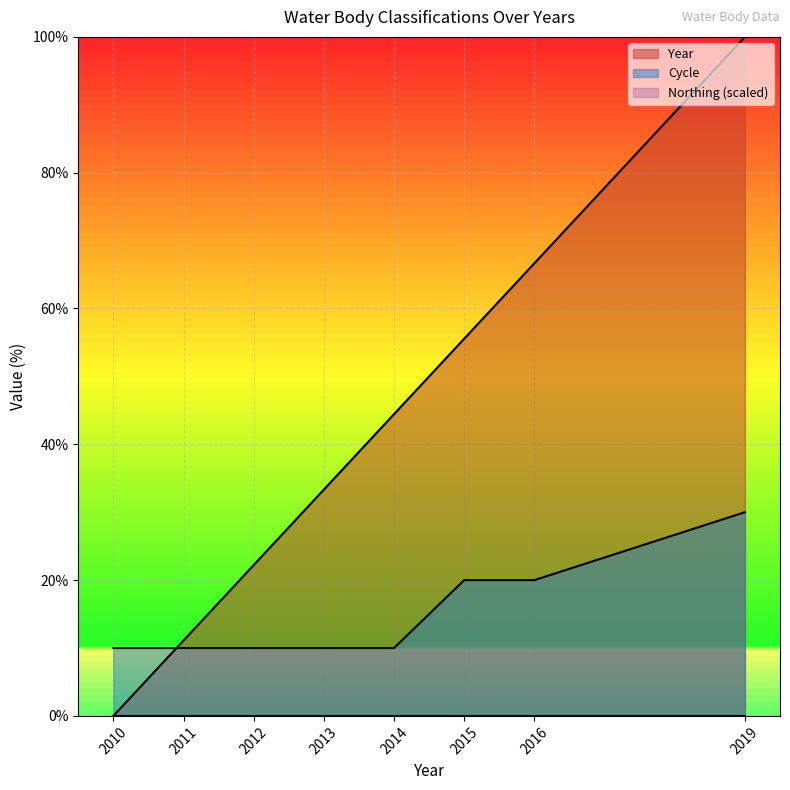

Is it true that Year equals 16.3 at 2011?

False